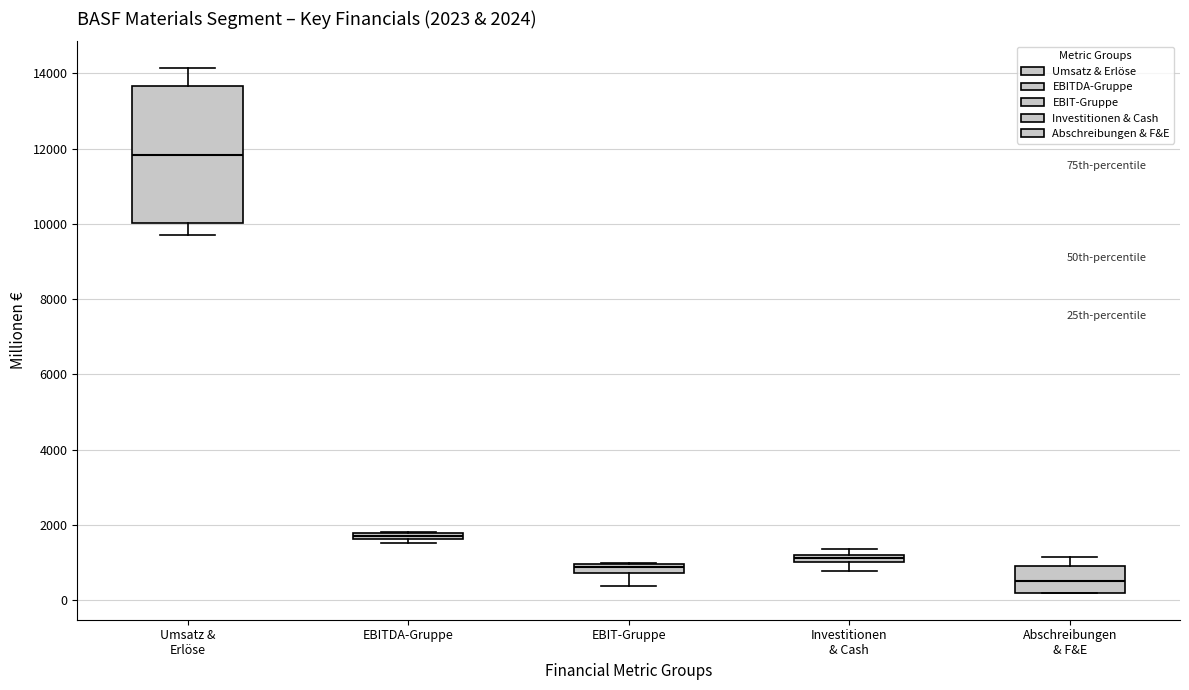

Which box has the lowest median line?

Abschreibungen & F&E